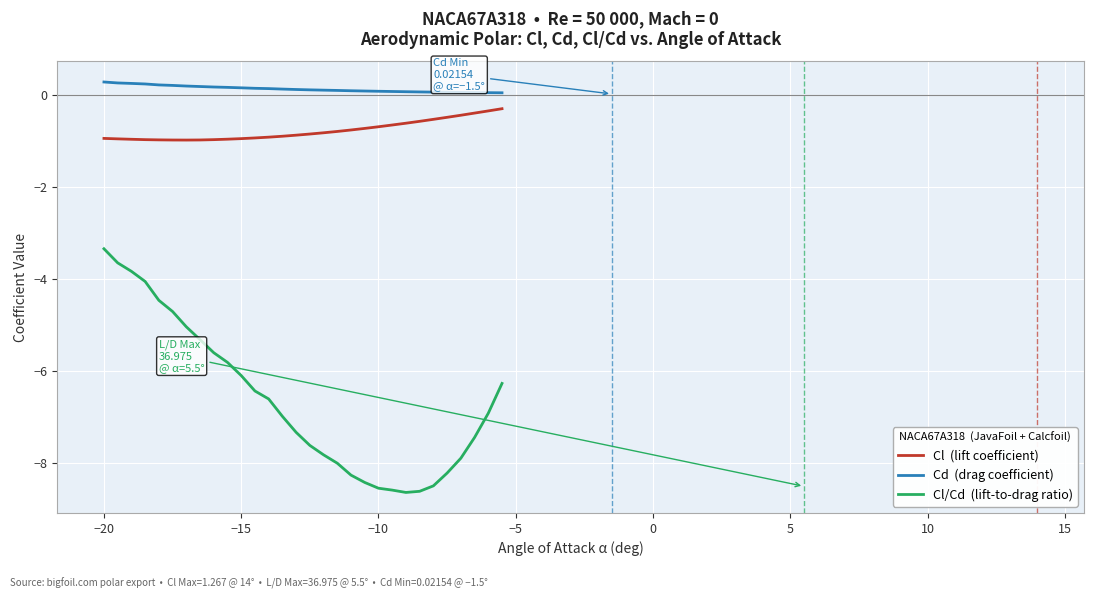

What is the greatest value displayed?

0.3